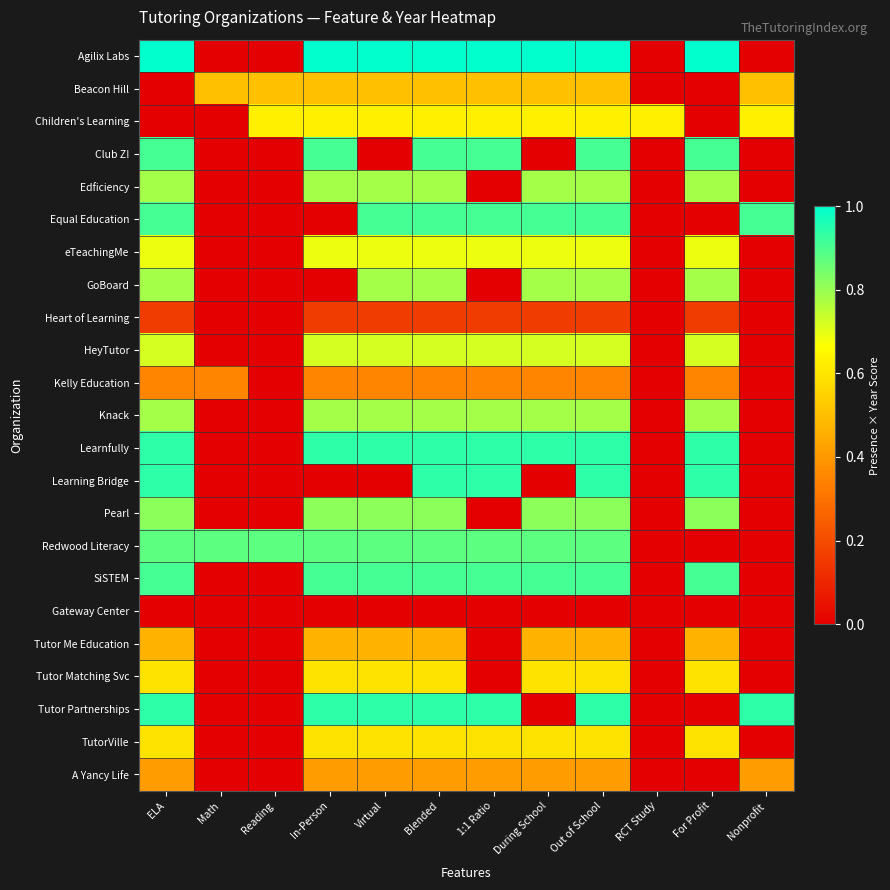

Reading right to left, list all the values displayed in this chart.

Agilix Labs: Nonprofit=0.0	For Profit=1.0	RCT Study=0.0	Out of School=1.0	During School=1.0	1:1 Ratio=1.0	Blended=1.0	Virtual=1.0	In-Person=1.0	Reading=0.0	Math=0.0	ELA=1.0
Beacon Hill: Nonprofit=0.5	For Profit=0.0	RCT Study=0.0	Out of School=0.5	During School=0.5	1:1 Ratio=0.5	Blended=0.5	Virtual=0.5	In-Person=0.5	Reading=0.5	Math=0.5	ELA=0.0
Children's Learning: Nonprofit=0.6	For Profit=0.0	RCT Study=0.6	Out of School=0.6	During School=0.6	1:1 Ratio=0.6	Blended=0.6	Virtual=0.6	In-Person=0.6	Reading=0.6	Math=0.0	ELA=0.0
Club Z!: Nonprofit=0.0	For Profit=0.9	RCT Study=0.0	Out of School=0.9	During School=0.0	1:1 Ratio=0.9	Blended=0.9	Virtual=0.0	In-Person=0.9	Reading=0.0	Math=0.0	ELA=0.9
Edficiency: Nonprofit=0.0	For Profit=0.8	RCT Study=0.0	Out of School=0.8	During School=0.8	1:1 Ratio=0.0	Blended=0.8	Virtual=0.8	In-Person=0.8	Reading=0.0	Math=0.0	ELA=0.8
Equal Education: Nonprofit=0.9	For Profit=0.0	RCT Study=0.0	Out of School=0.9	During School=0.9	1:1 Ratio=0.9	Blended=0.9	Virtual=0.9	In-Person=0.0	Reading=0.0	Math=0.0	ELA=0.9
eTeachingMe: Nonprofit=0.0	For Profit=0.7	RCT Study=0.0	Out of School=0.7	During School=0.7	1:1 Ratio=0.7	Blended=0.7	Virtual=0.7	In-Person=0.7	Reading=0.0	Math=0.0	ELA=0.7
GoBoard: Nonprofit=0.0	For Profit=0.8	RCT Study=0.0	Out of School=0.8	During School=0.8	1:1 Ratio=0.0	Blended=0.8	Virtual=0.8	In-Person=0.0	Reading=0.0	Math=0.0	ELA=0.8
Heart of Learning: Nonprofit=0.0	For Profit=0.2	RCT Study=0.0	Out of School=0.2	During School=0.2	1:1 Ratio=0.2	Blended=0.2	Virtual=0.2	In-Person=0.2	Reading=0.0	Math=0.0	ELA=0.2
HeyTutor: Nonprofit=0.0	For Profit=0.7	RCT Study=0.0	Out of School=0.7	During School=0.7	1:1 Ratio=0.7	Blended=0.7	Virtual=0.7	In-Person=0.7	Reading=0.0	Math=0.0	ELA=0.7
Kelly Education: Nonprofit=0.0	For Profit=0.3	RCT Study=0.0	Out of School=0.3	During School=0.3	1:1 Ratio=0.3	Blended=0.3	Virtual=0.3	In-Person=0.3	Reading=0.0	Math=0.3	ELA=0.3
Knack: Nonprofit=0.0	For Profit=0.8	RCT Study=0.0	Out of School=0.8	During School=0.8	1:1 Ratio=0.8	Blended=0.8	Virtual=0.8	In-Person=0.8	Reading=0.0	Math=0.0	ELA=0.8
Learnfully: Nonprofit=0.0	For Profit=0.9	RCT Study=0.0	Out of School=0.9	During School=0.9	1:1 Ratio=0.9	Blended=0.9	Virtual=0.9	In-Person=0.9	Reading=0.0	Math=0.0	ELA=0.9
Learning Bridge: Nonprofit=0.0	For Profit=0.9	RCT Study=0.0	Out of School=0.9	During School=0.0	1:1 Ratio=0.9	Blended=0.9	Virtual=0.0	In-Person=0.0	Reading=0.0	Math=0.0	ELA=0.9
Pearl: Nonprofit=0.0	For Profit=0.8	RCT Study=0.0	Out of School=0.8	During School=0.8	1:1 Ratio=0.0	Blended=0.8	Virtual=0.8	In-Person=0.8	Reading=0.0	Math=0.0	ELA=0.8
Redwood Literacy: Nonprofit=0.0	For Profit=0.0	RCT Study=0.0	Out of School=0.9	During School=0.9	1:1 Ratio=0.9	Blended=0.9	Virtual=0.9	In-Person=0.9	Reading=0.9	Math=0.9	ELA=0.9
SiSTEM: Nonprofit=0.0	For Profit=0.9	RCT Study=0.0	Out of School=0.9	During School=0.9	1:1 Ratio=0.9	Blended=0.9	Virtual=0.9	In-Person=0.9	Reading=0.0	Math=0.0	ELA=0.9
Gateway Center: Nonprofit=0.0	For Profit=0.0	RCT Study=0.0	Out of School=0.0	During School=0.0	1:1 Ratio=0.0	Blended=0.0	Virtual=0.0	In-Person=0.0	Reading=0.0	Math=0.0	ELA=0.0
Tutor Me Education: Nonprofit=0.0	For Profit=0.5	RCT Study=0.0	Out of School=0.5	During School=0.5	1:1 Ratio=0.0	Blended=0.5	Virtual=0.5	In-Person=0.5	Reading=0.0	Math=0.0	ELA=0.5
Tutor Matching Svc: Nonprofit=0.0	For Profit=0.6	RCT Study=0.0	Out of School=0.6	During School=0.6	1:1 Ratio=0.0	Blended=0.6	Virtual=0.6	In-Person=0.6	Reading=0.0	Math=0.0	ELA=0.6
Tutor Partnerships: Nonprofit=0.9	For Profit=0.0	RCT Study=0.0	Out of School=0.9	During School=0.0	1:1 Ratio=0.9	Blended=0.9	Virtual=0.9	In-Person=0.9	Reading=0.0	Math=0.0	ELA=0.9
TutorVille: Nonprofit=0.0	For Profit=0.6	RCT Study=0.0	Out of School=0.6	During School=0.6	1:1 Ratio=0.6	Blended=0.6	Virtual=0.6	In-Person=0.6	Reading=0.0	Math=0.0	ELA=0.6
A Yancy Life: Nonprofit=0.4	For Profit=0.0	RCT Study=0.0	Out of School=0.4	During School=0.4	1:1 Ratio=0.4	Blended=0.4	Virtual=0.4	In-Person=0.4	Reading=0.0	Math=0.0	ELA=0.4